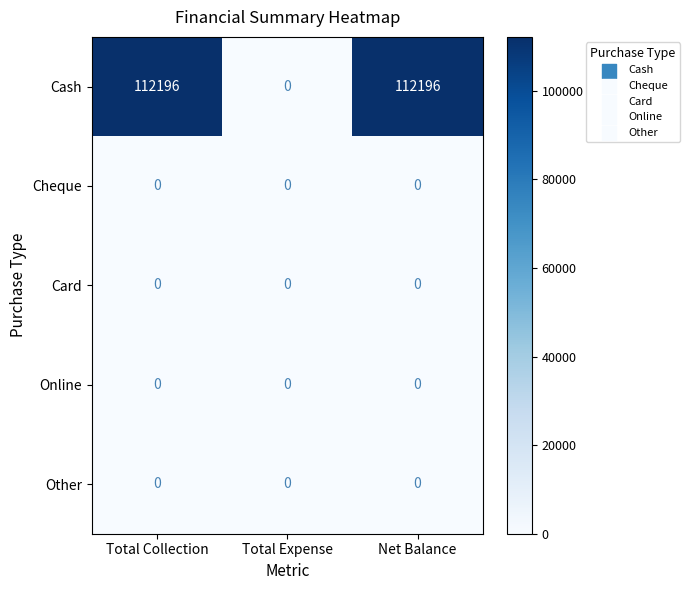

Count the number of categories in the chart.

3